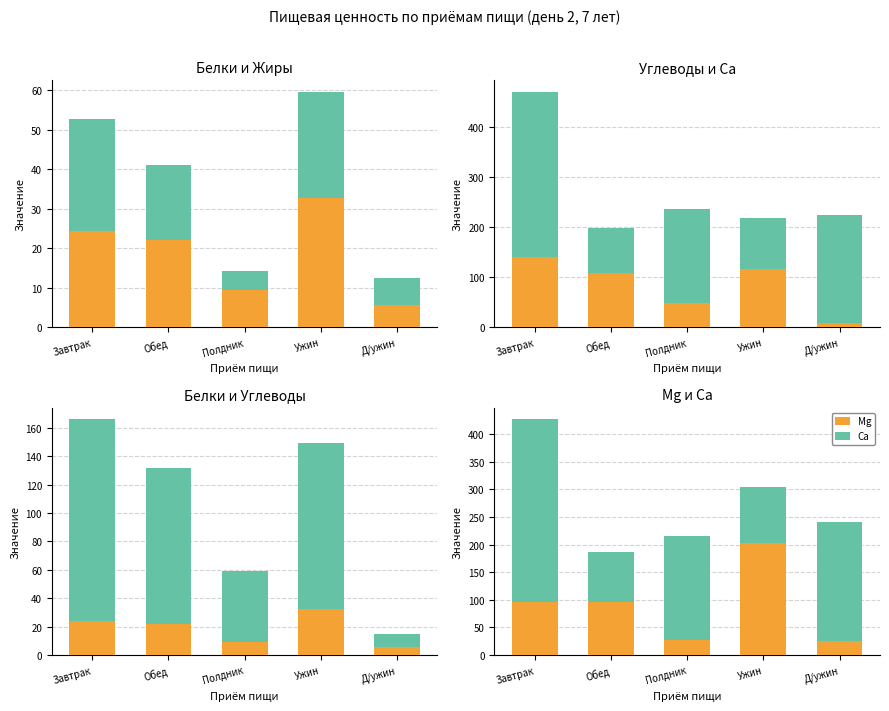

List the series in order of their peak value, lowest first.

Жиры, Белки, Углеводы, Mg, Ca